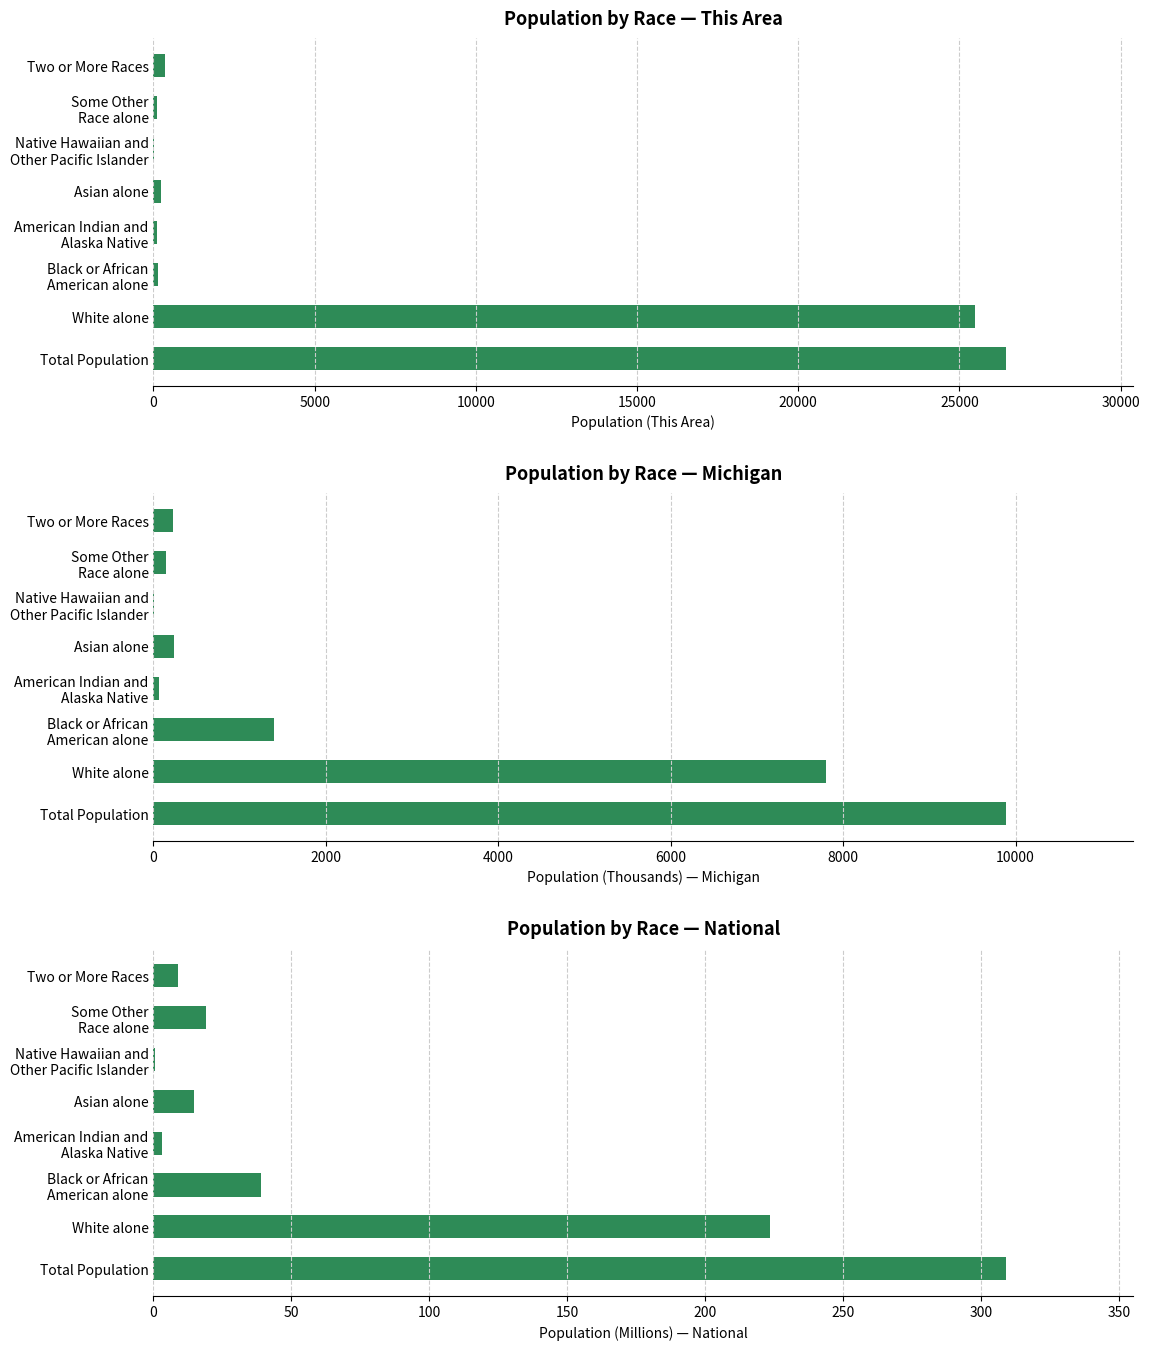

What is the difference between the highest and lowest values at Total Population?

26123.3